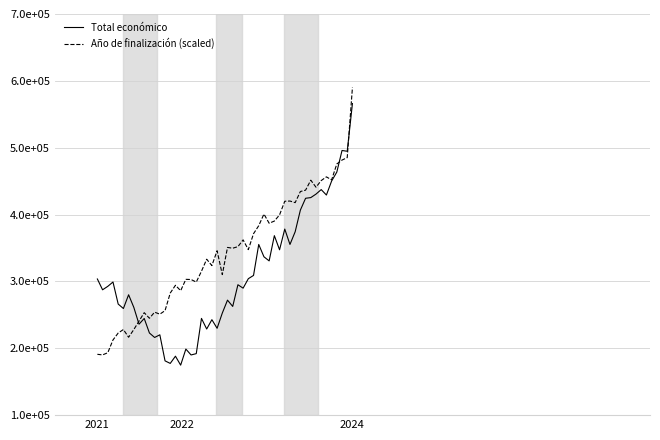

What is the maximum value shown in the chart?

592475